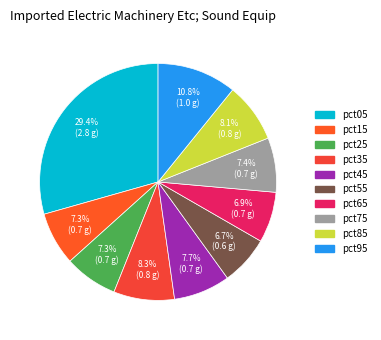

Is pct25 the majority of the pie?

No